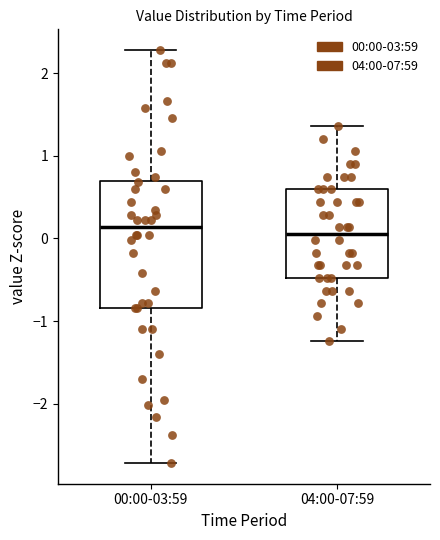

Which box is the tallest, from its lower edge to its upper edge?

00:00-03:59